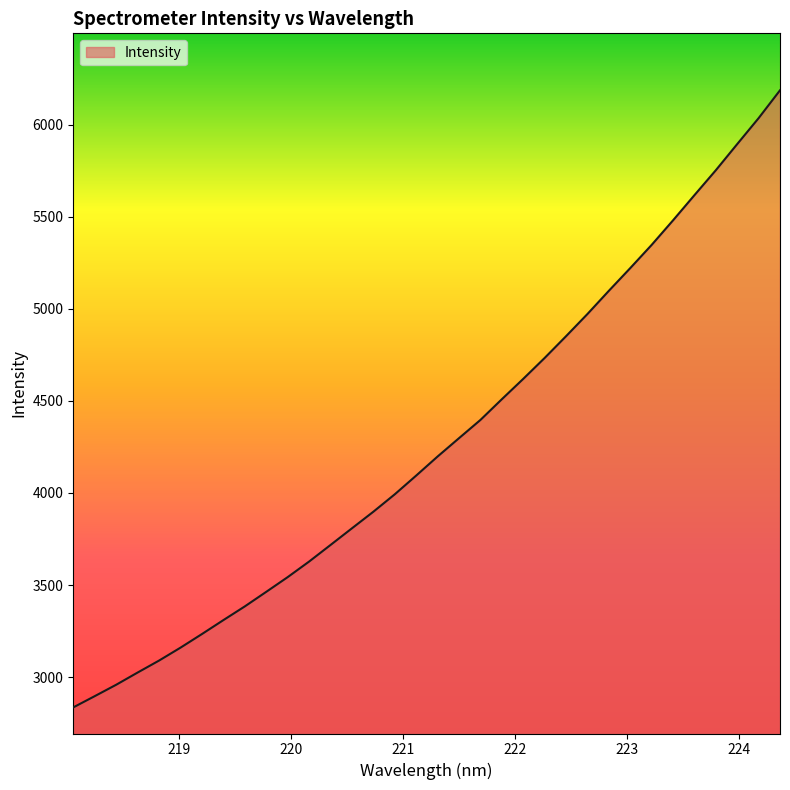

What is the minimum value shown in the chart?

2835.6